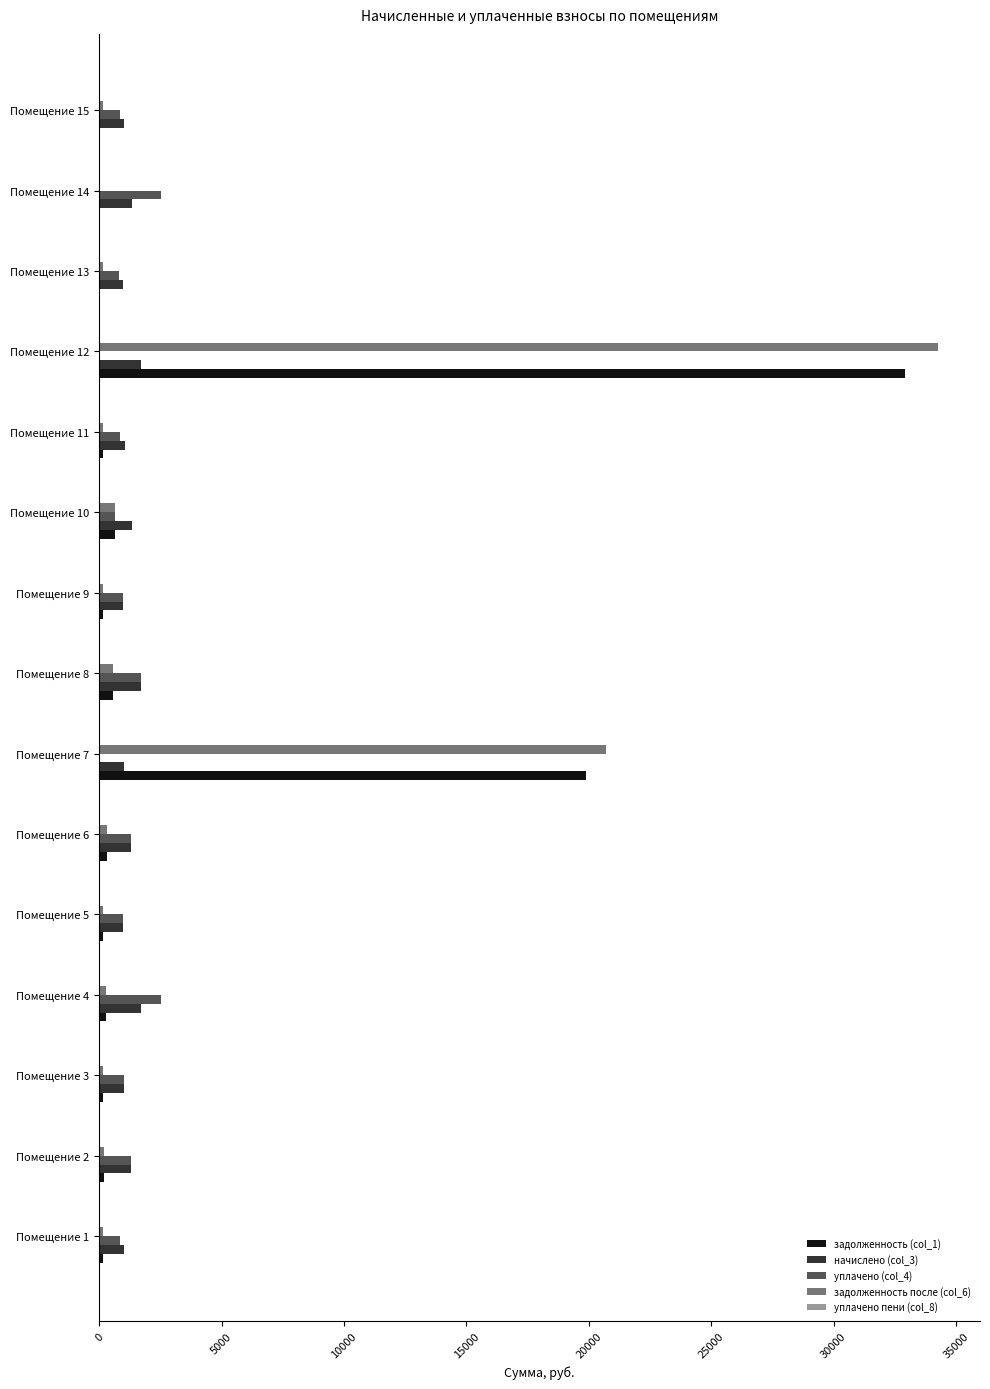

How many series are shown in this chart?

5